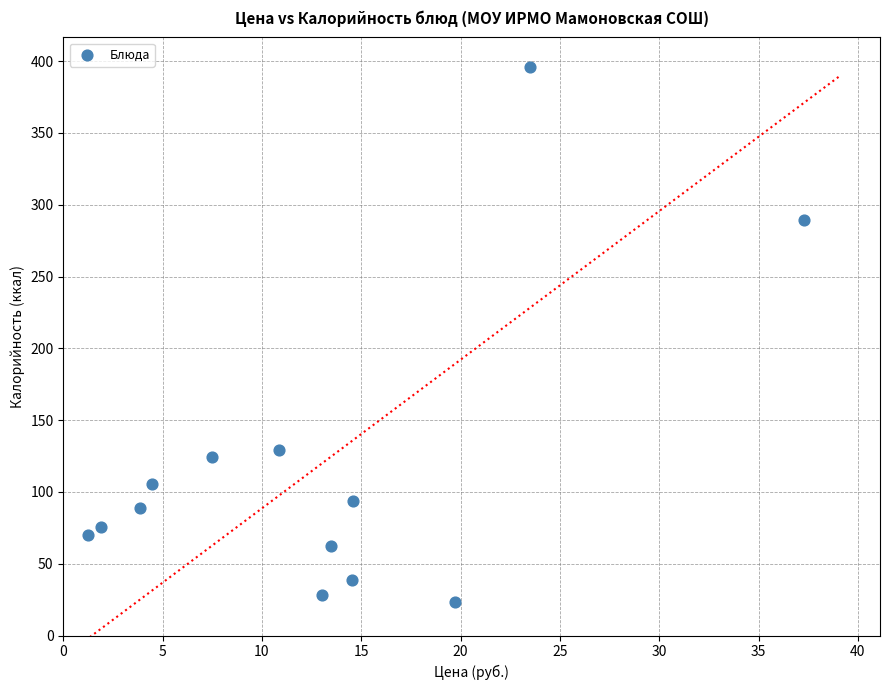

What is the range of Y values (max minus min)?

373.0